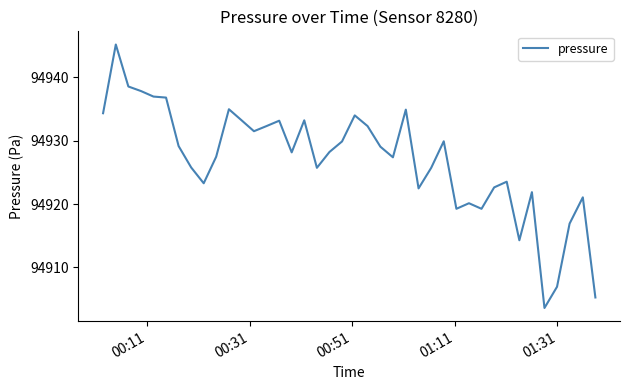

What is the greatest value displayed?

94945.2